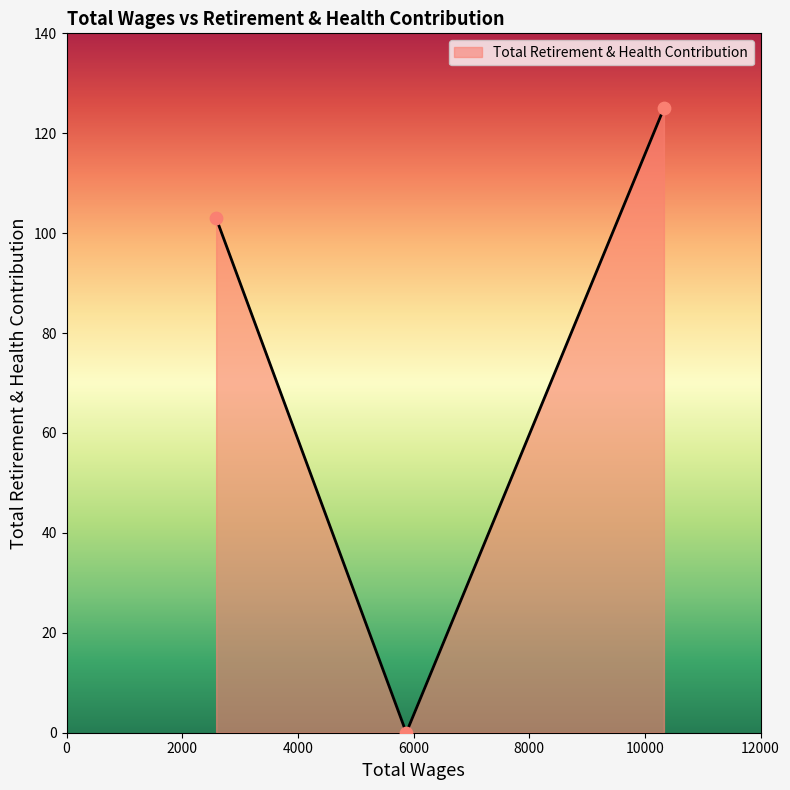

What is the sum of all values?

228